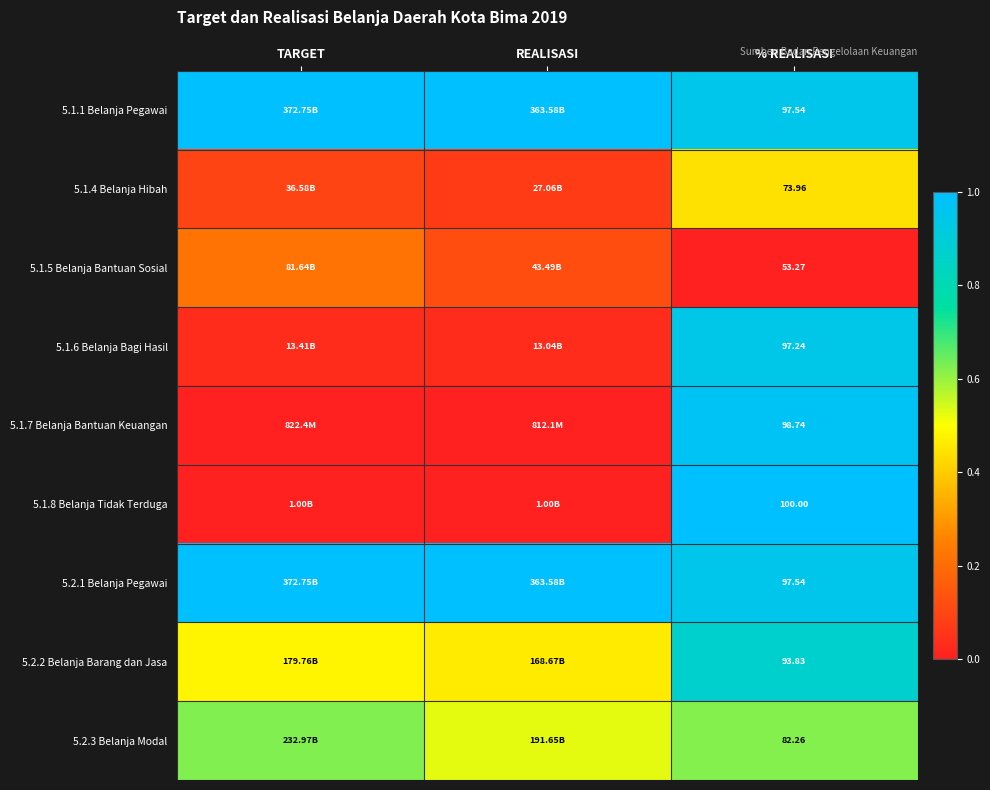

At which label is 5.1.1 Belanja Pegawai closest to 0?

% REALISASI